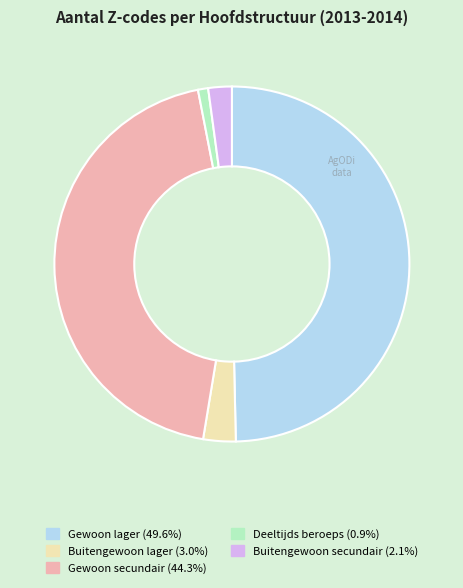

What is the largest slice in the pie chart?

Gewoon lager